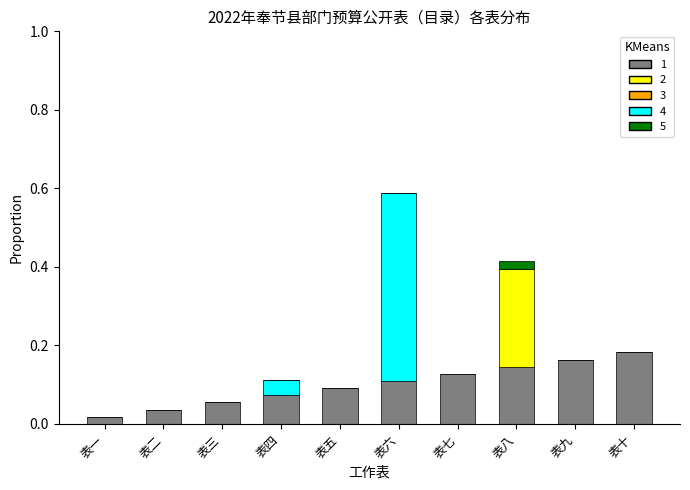

True or false: the data shows 0.2 at 表八.

False